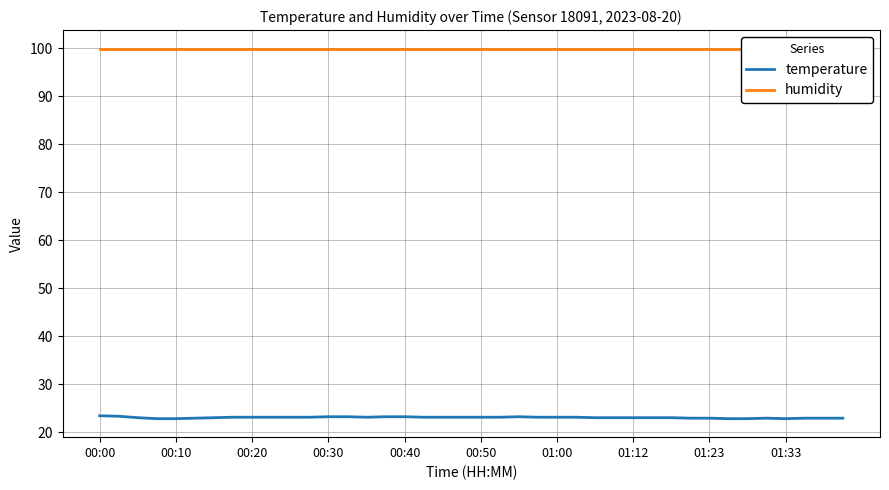

At which label does temperature first exceed 23?

00:00